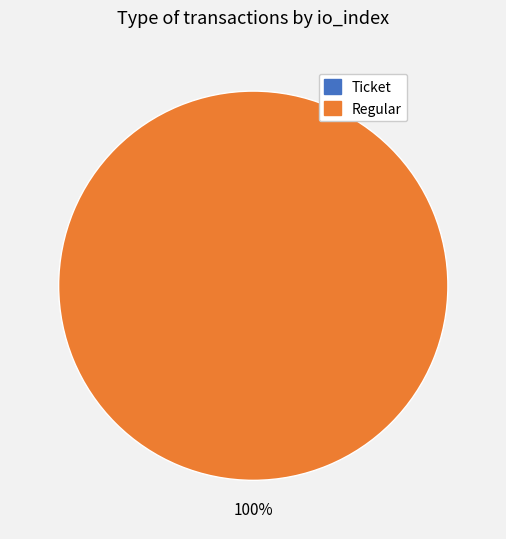

What percentage is the Regular slice, to the nearest percent?

100%